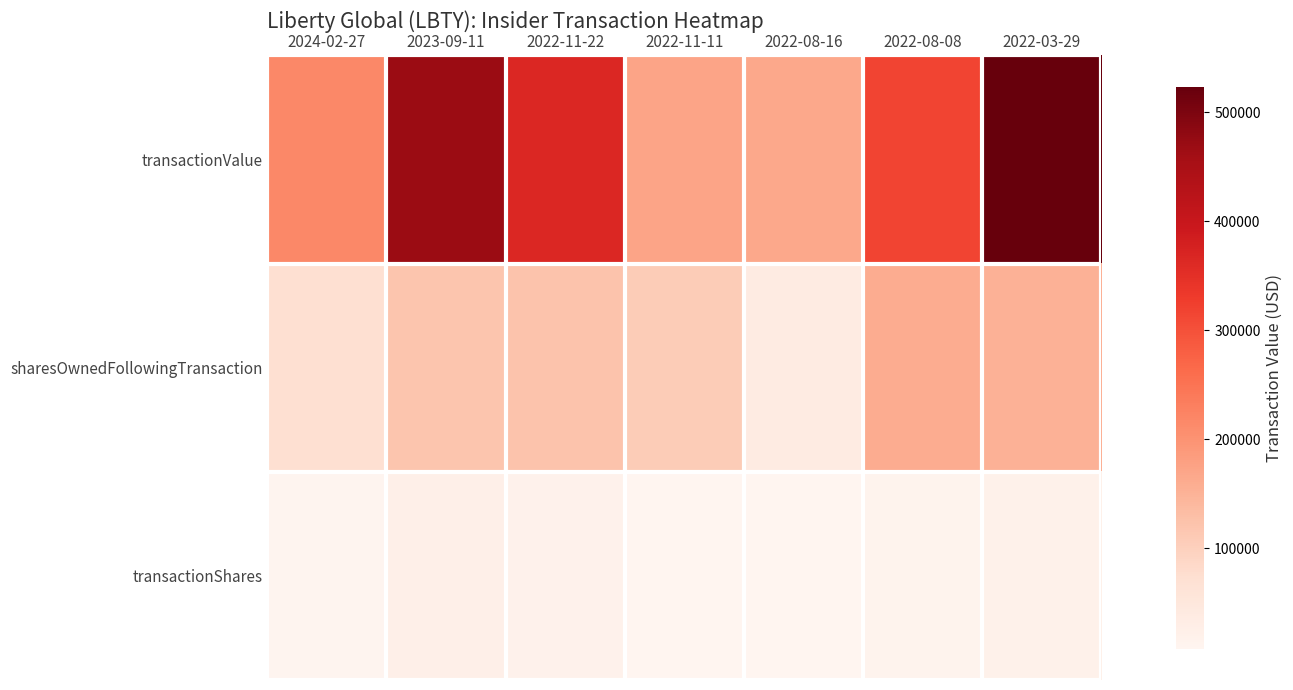

Which has a higher value, 2022-11-11 or 2023-09-11?

2023-09-11